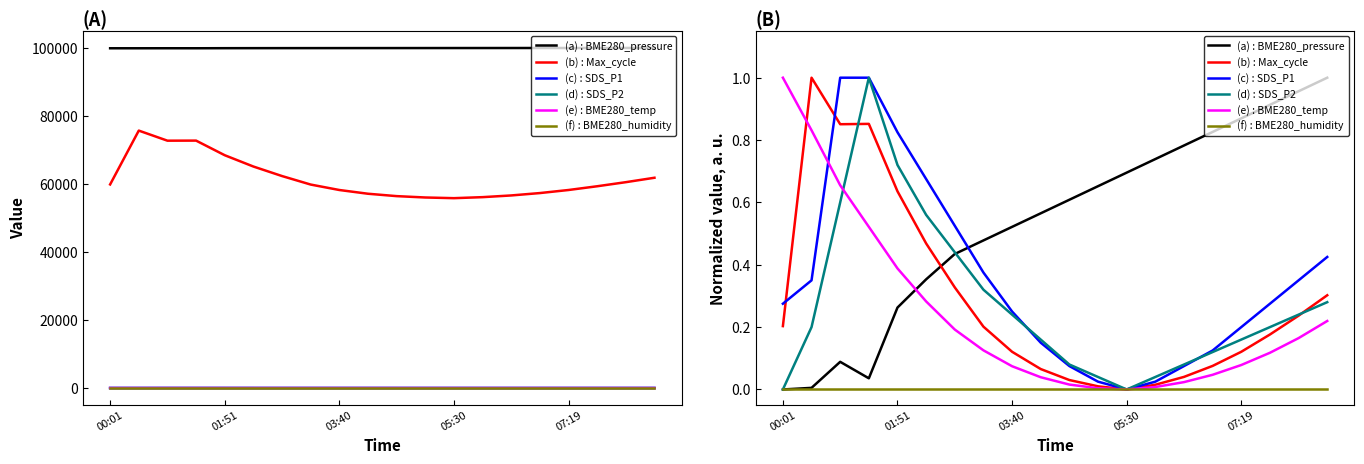

List the series in order of their peak value, lowest first.

(f) : BME280_humidity, (a) : BME280_pressure, (b) : Max_cycle, (c) : SDS_P1, (d) : SDS_P2, (e) : BME280_temp